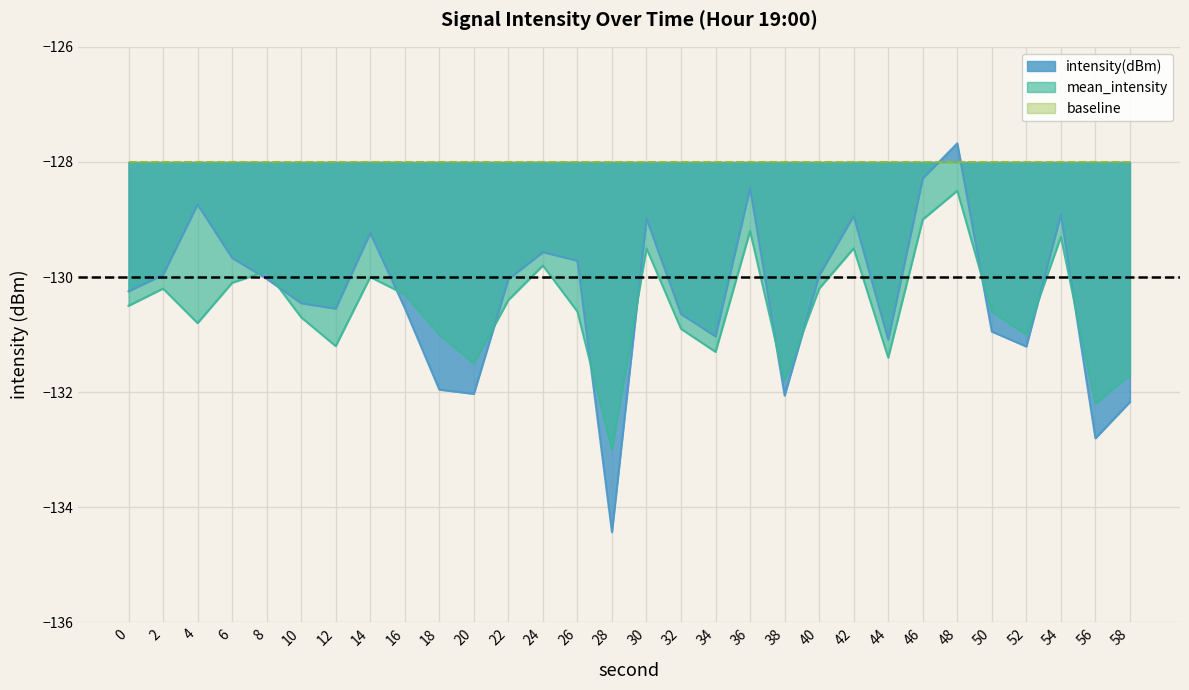

What is the approximate value of intensity(dBm) at 12?

-130.5